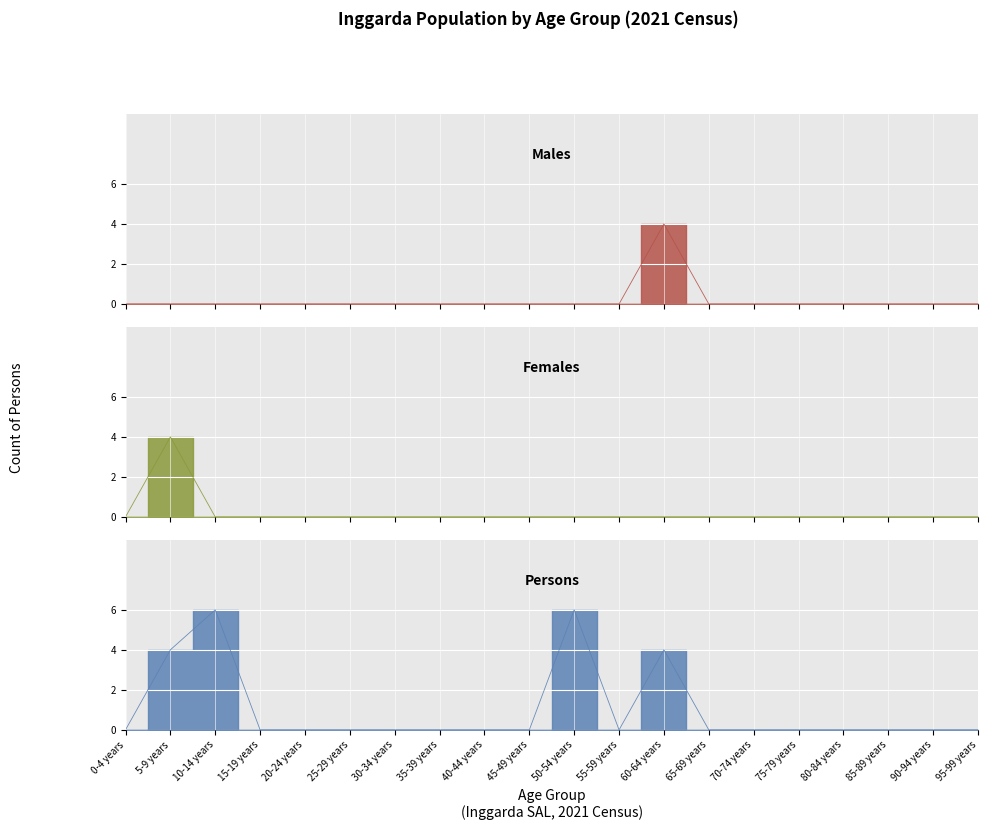

Reading left to right, list all the values displayed in this chart.

Males: 0	0	0	0	0	0	0	0	0	0	0	0	4	0	0	0	0	0	0	0
Females: 0	4	0	0	0	0	0	0	0	0	0	0	0	0	0	0	0	0	0	0
Persons: 0	4	6	0	0	0	0	0	0	0	6	0	4	0	0	0	0	0	0	0